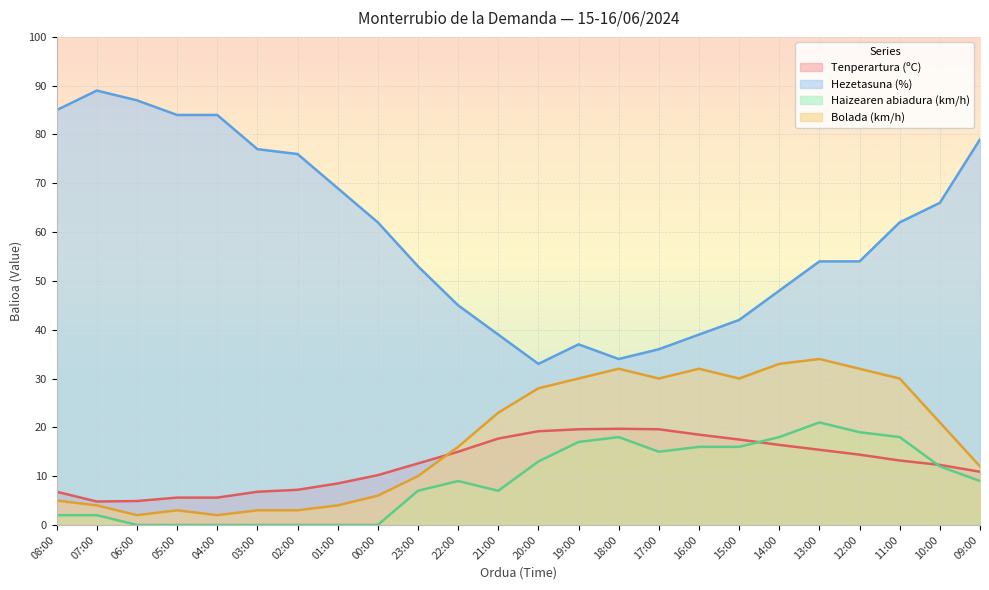

Reading left to right, extract all data points from this chart.

Tenperartura (ºC): 6.8	4.8	4.9	5.6	5.6	6.8	7.2	8.5	10.2	12.6	15.0	17.7	19.2	19.6	19.7	19.6	18.5	17.5	16.4	15.4	14.4	13.2	12.3	10.9
Hezetasuna (%): 85.0	89.0	87.0	84.0	84.0	77.0	76.0	69.0	62.0	53.0	45.0	39.0	33.0	37.0	34.0	36.0	39.0	42.0	48.0	54.0	54.0	62.0	66.0	79.0
Haizearen abiadura (km/h): 2.0	2.0	0.0	0.0	0.0	0.0	0.0	0.0	0.0	7.0	9.0	7.0	13.0	17.0	18.0	15.0	16.0	16.0	18.0	21.0	19.0	18.0	12.0	9.0
Bolada (km/h): 5.0	4.0	2.0	3.0	2.0	3.0	3.0	4.0	6.0	10.0	16.0	23.0	28.0	30.0	32.0	30.0	32.0	30.0	33.0	34.0	32.0	30.0	21.0	12.0